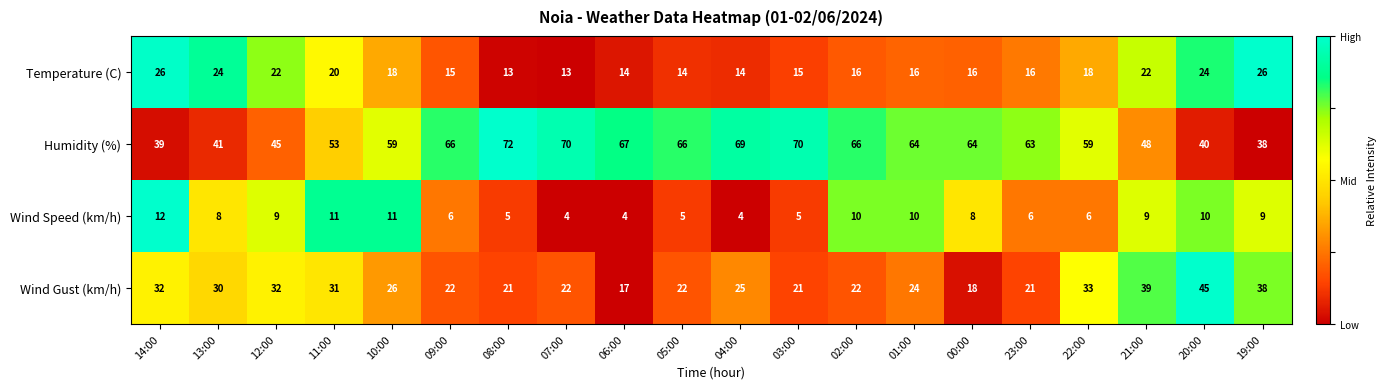

At 06:00, list the series in order from smallest to largest.

Wind Speed (km/h), Temperature (C), Wind Gust (km/h), Humidity (%)